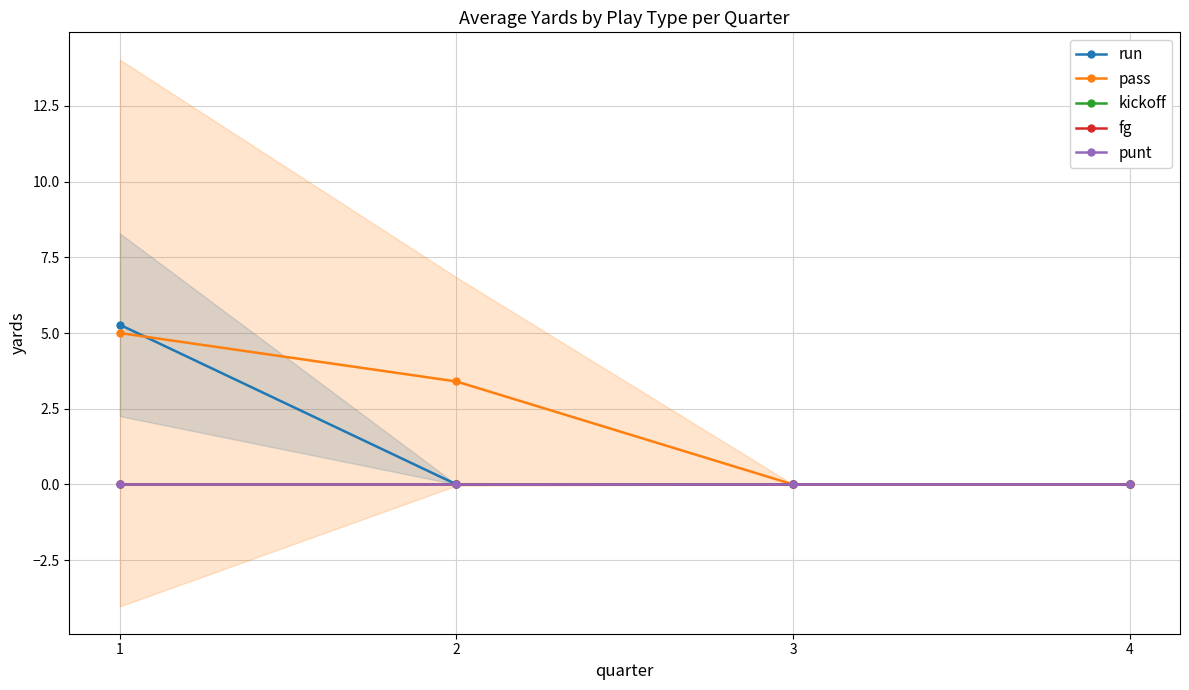

True or false: punt has a value of 0.0 at 1.

True